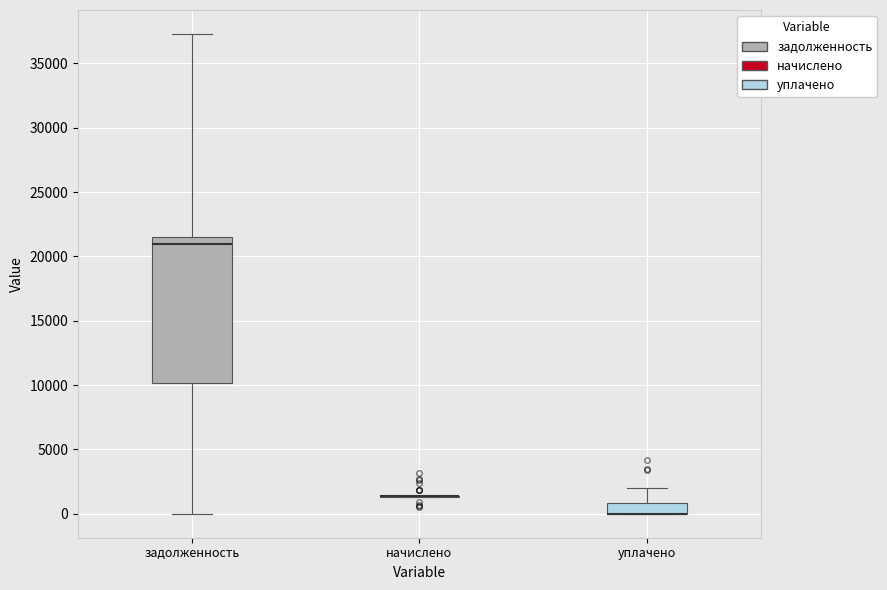

Reading left to right, transcribe this box plot: for each box, give where its median line is, the range the box spans, and where its two whiskers end, as read against the y-axis. The values are not printed on the chart, so give them approximately, as read against the axis.

задолженность: median 21000, box 10000 to 21500, whiskers 0 to 37500
начислено: box collapsed to a line at 1500, whiskers 1500 to 1500
уплачено: median 0 (drawn on the box's lower edge), box 0 to 1000, whiskers 0 to 2000